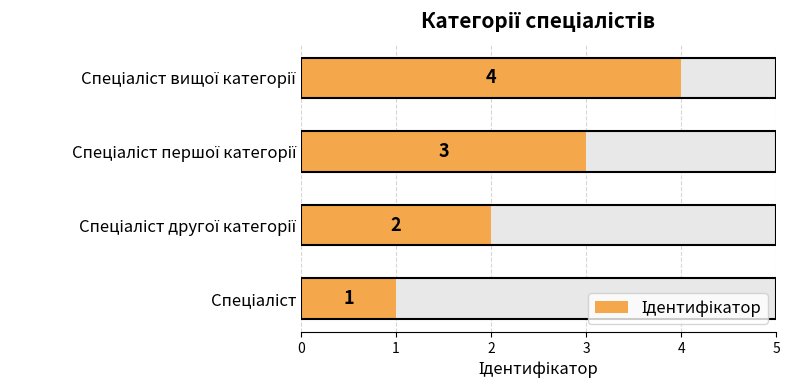

The value at 1 is 2. True or false?

True